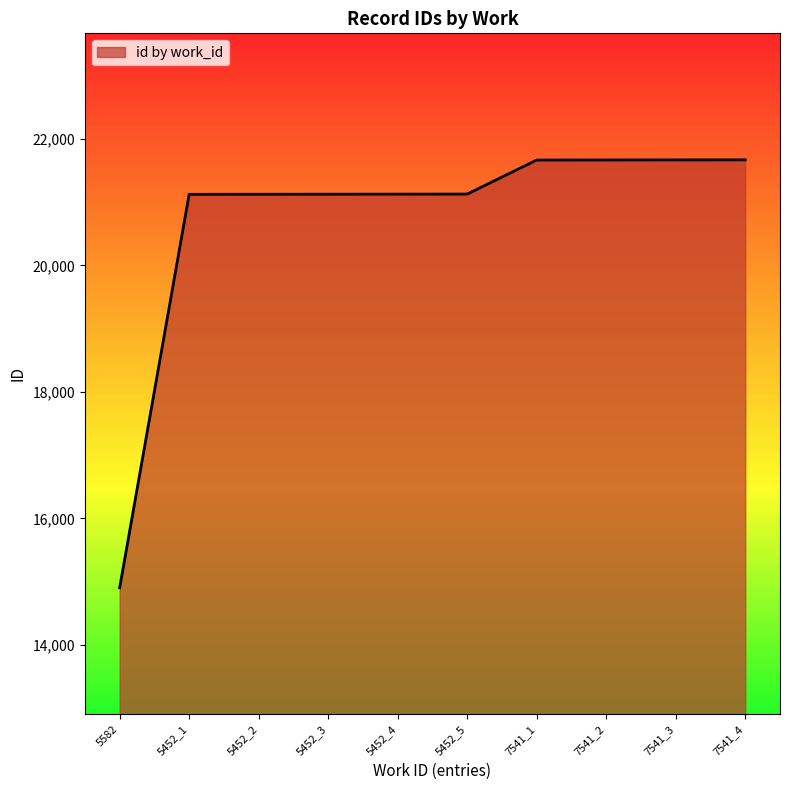

Approximately how many times larger is the value at 7541_3 compared to 5452_1?

1.0